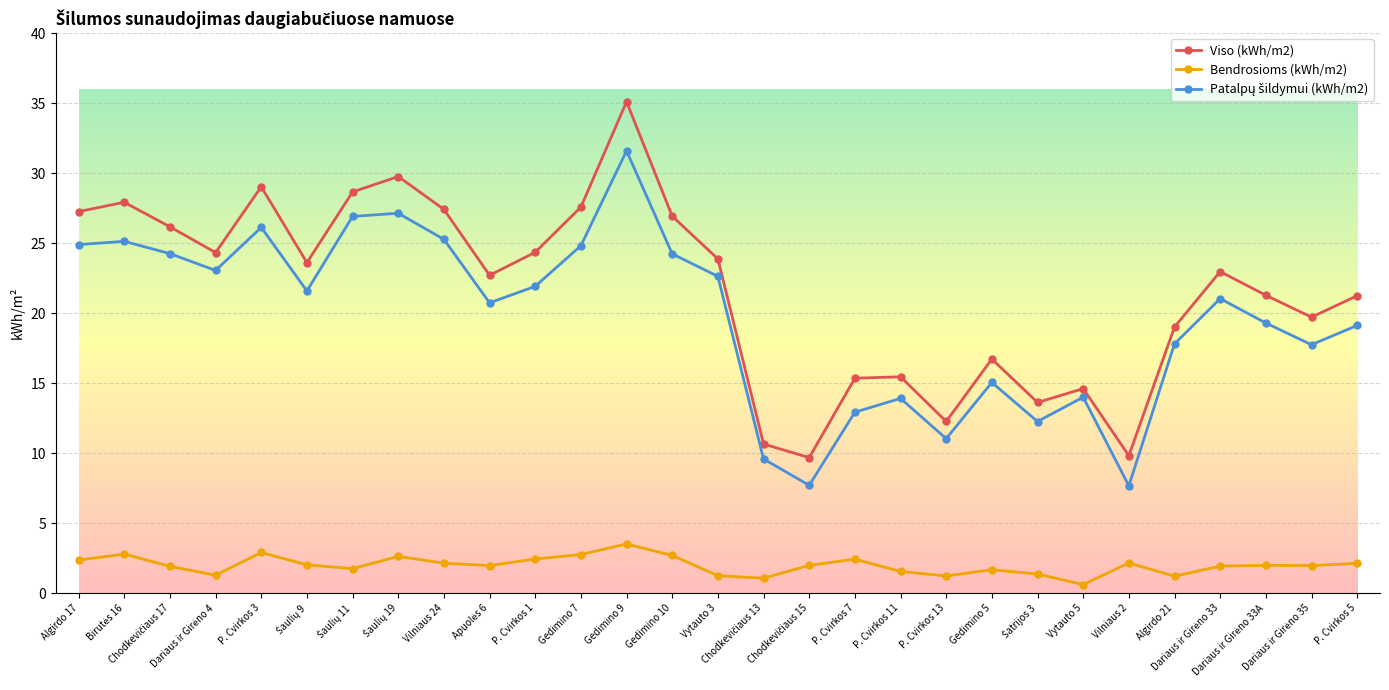

In Bendrosioms (kWh/m2), how many points are lower than both neighbors (excluding endpoints)?

8